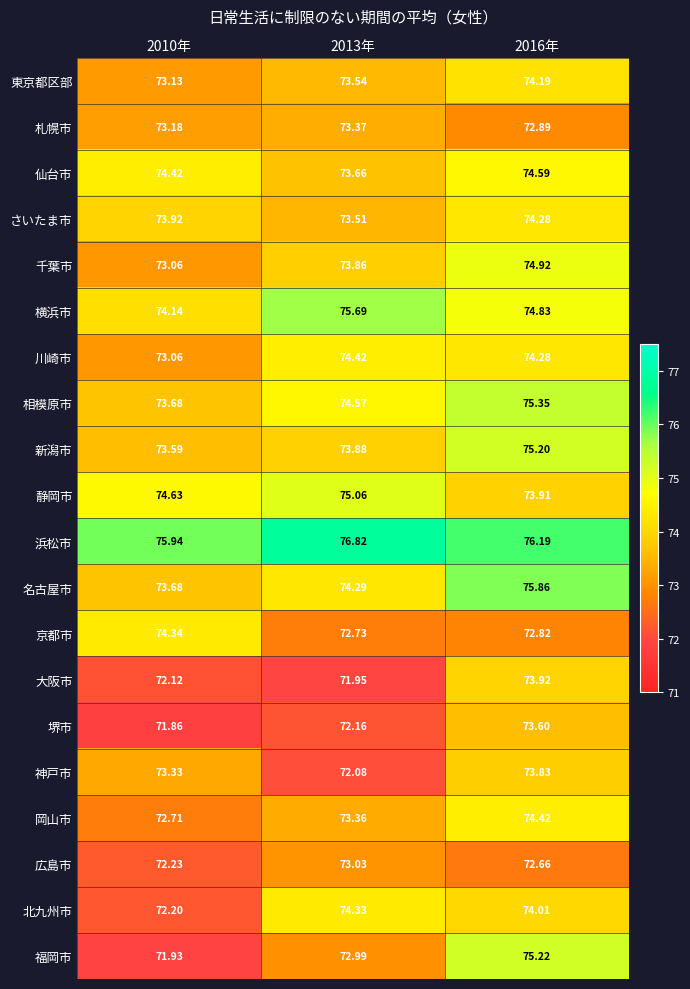

At 2013年, list the series in order from largest to smallest.

浜松市, 横浜市, 静岡市, 相模原市, 川崎市, 北九州市, 名古屋市, 新潟市, 千葉市, 仙台市, 東京都区部, さいたま市, 札幌市, 岡山市, 広島市, 福岡市, 京都市, 堺市, 神戸市, 大阪市